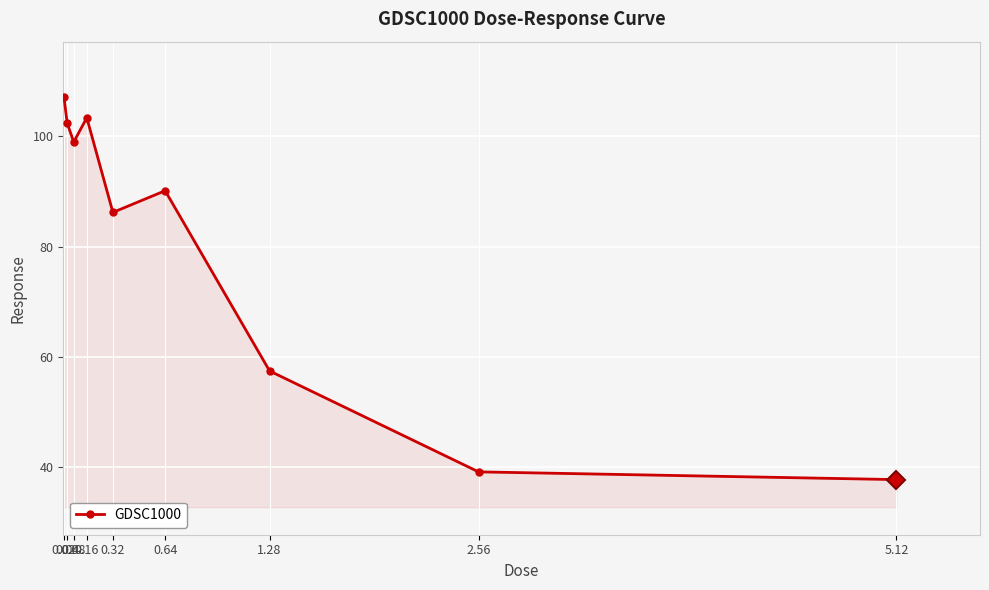

What position from the right is 0.16?

6